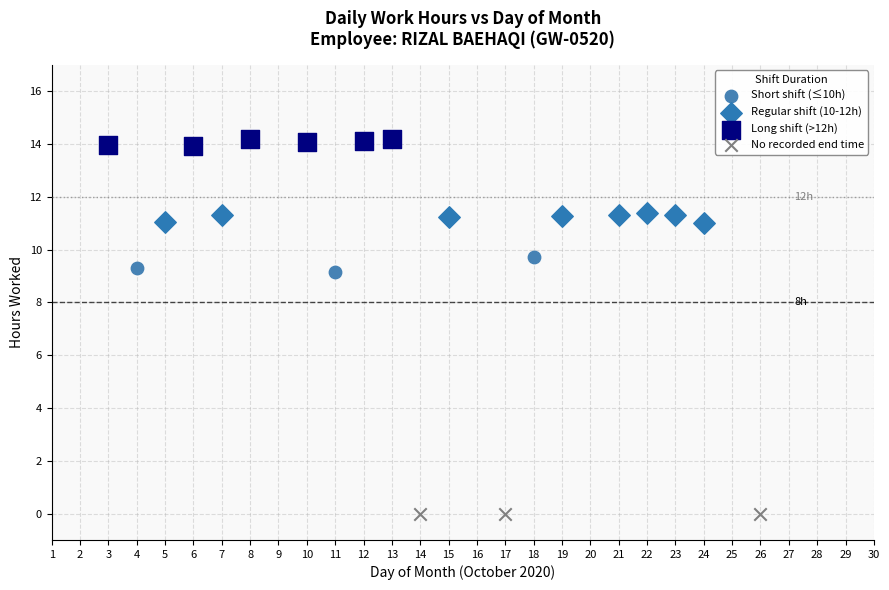

Which series contains the highest Y value?

Long shift (>12h)